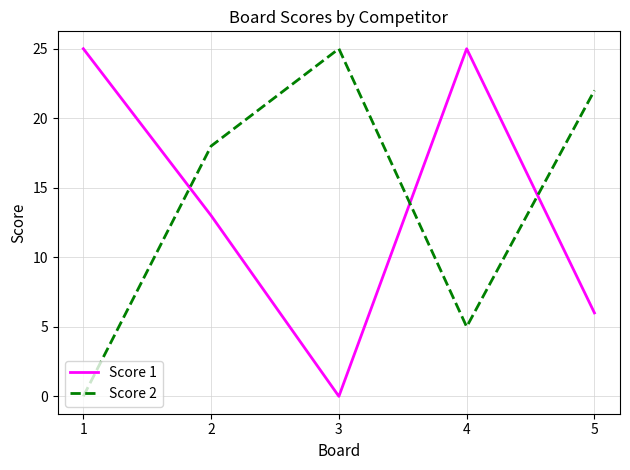

What is the difference between the maximum and minimum values in the Score 2 series?

25